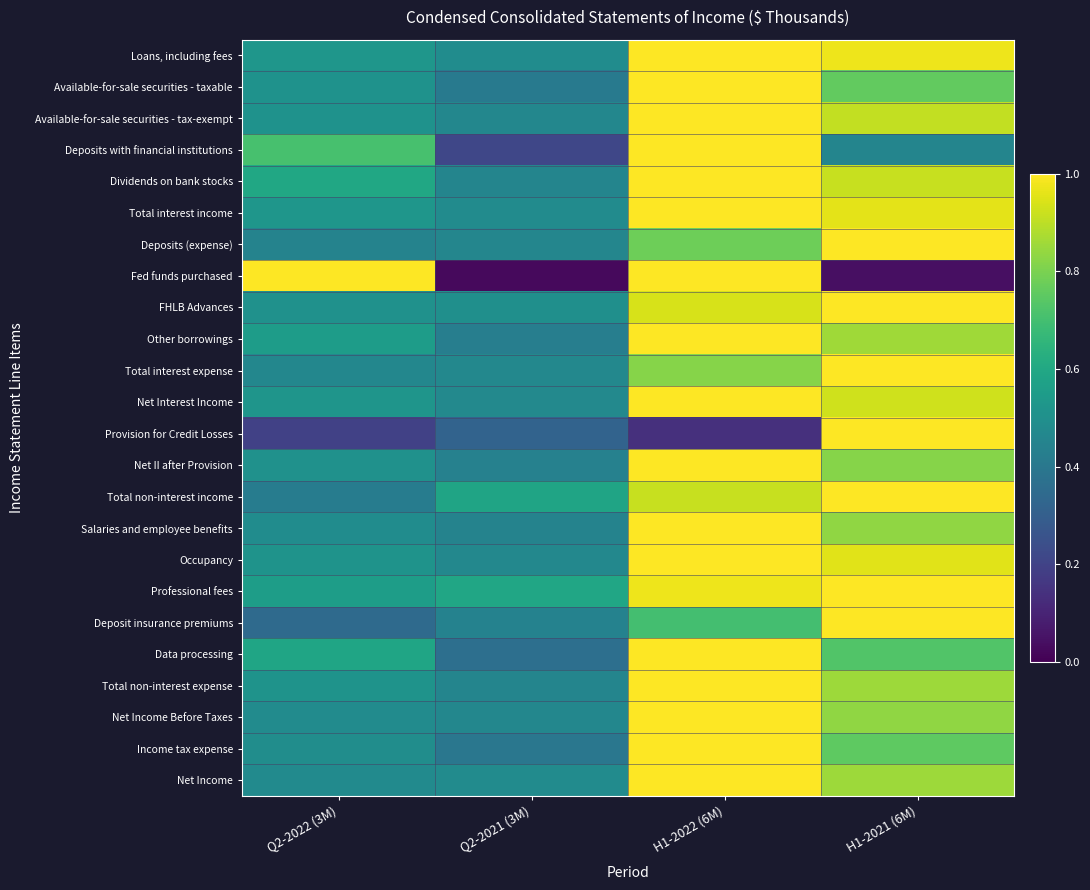

Which series has the widest spread of values?

Fed funds purchased